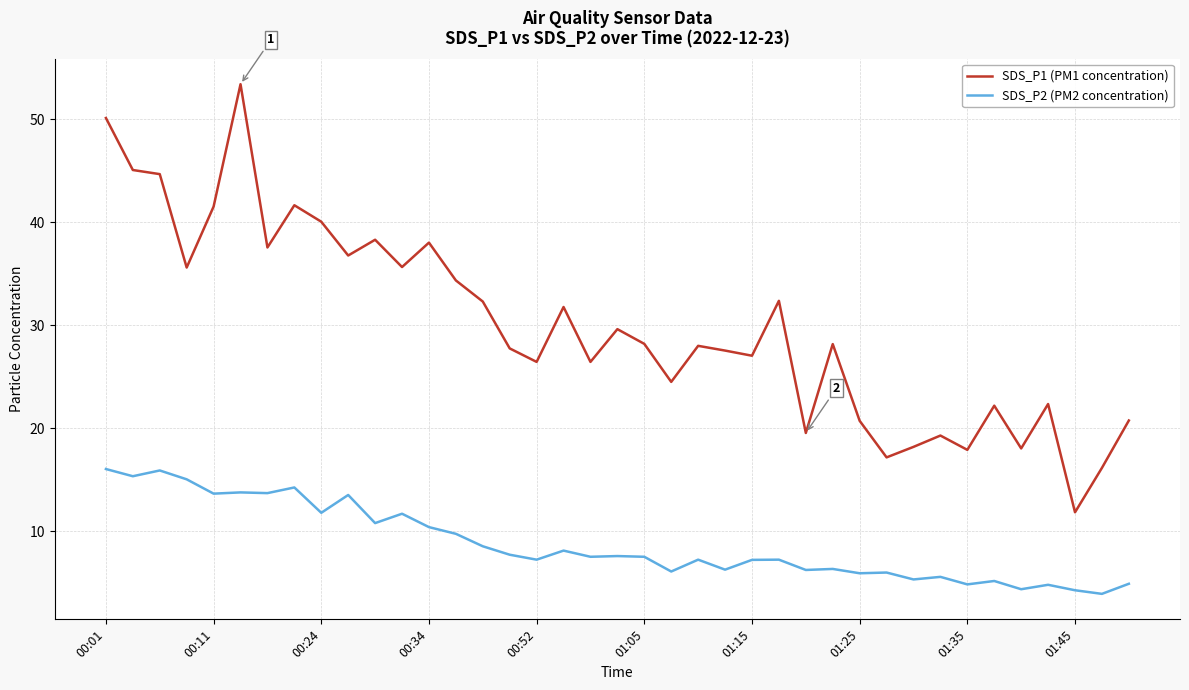

What is the greatest value displayed?

53.4